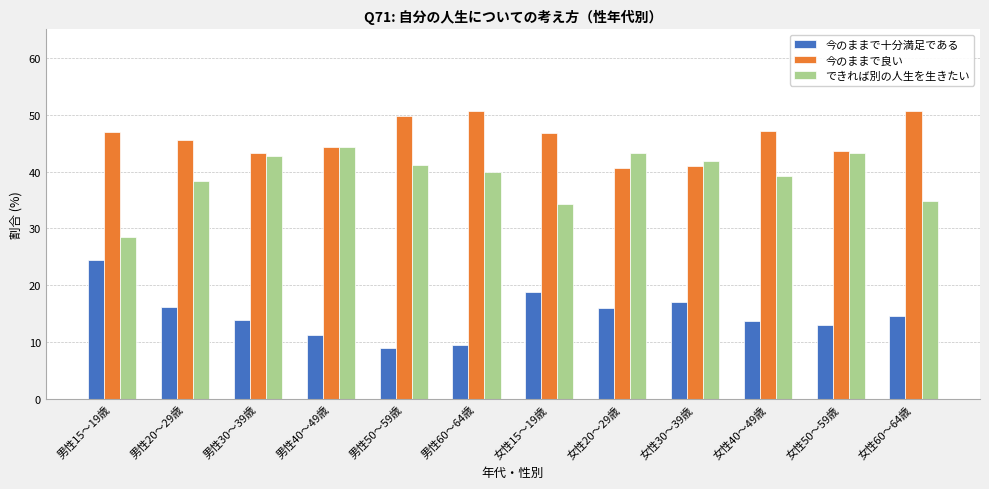

What is the sum of all 今のままで十分満足である values?

177.6